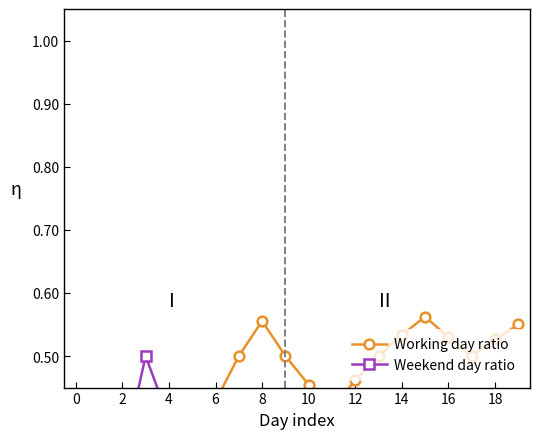

The Weekend day ratio series shows 0.2 at 14. True or false?

False